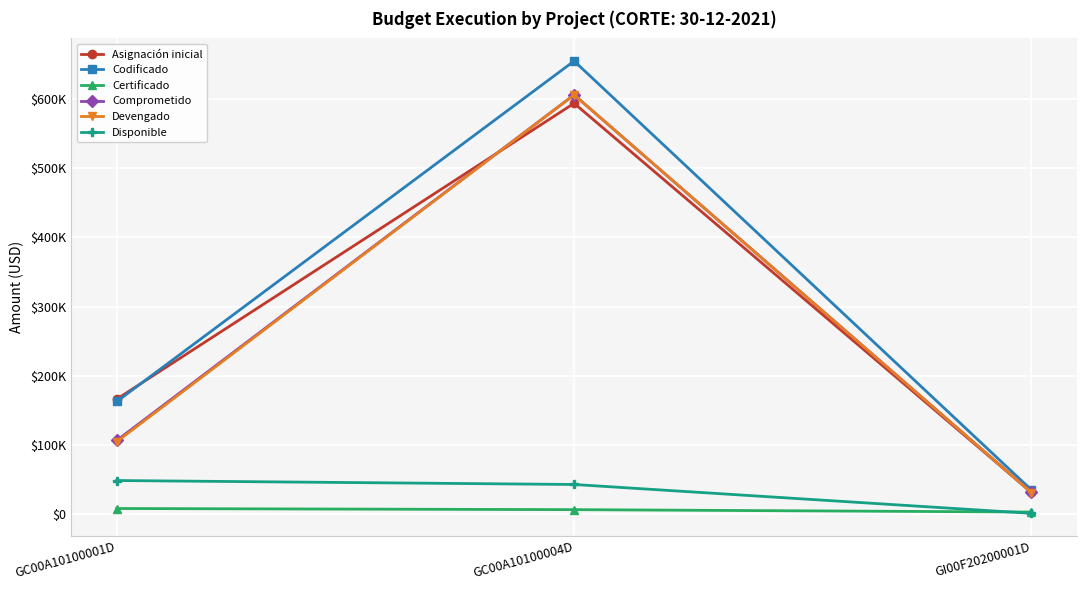

What are all the series names shown in the legend?

Asignación inicial, Codificado, Certificado, Comprometido, Devengado, Disponible